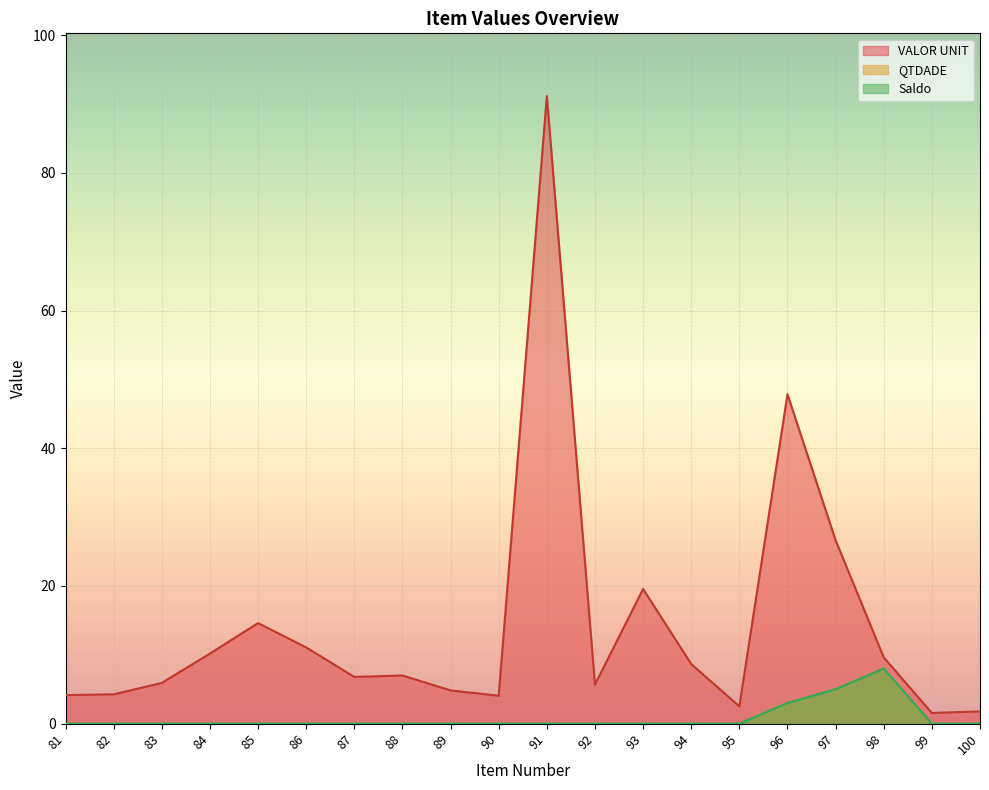

What is the sum of all QTDADE values?

16.0